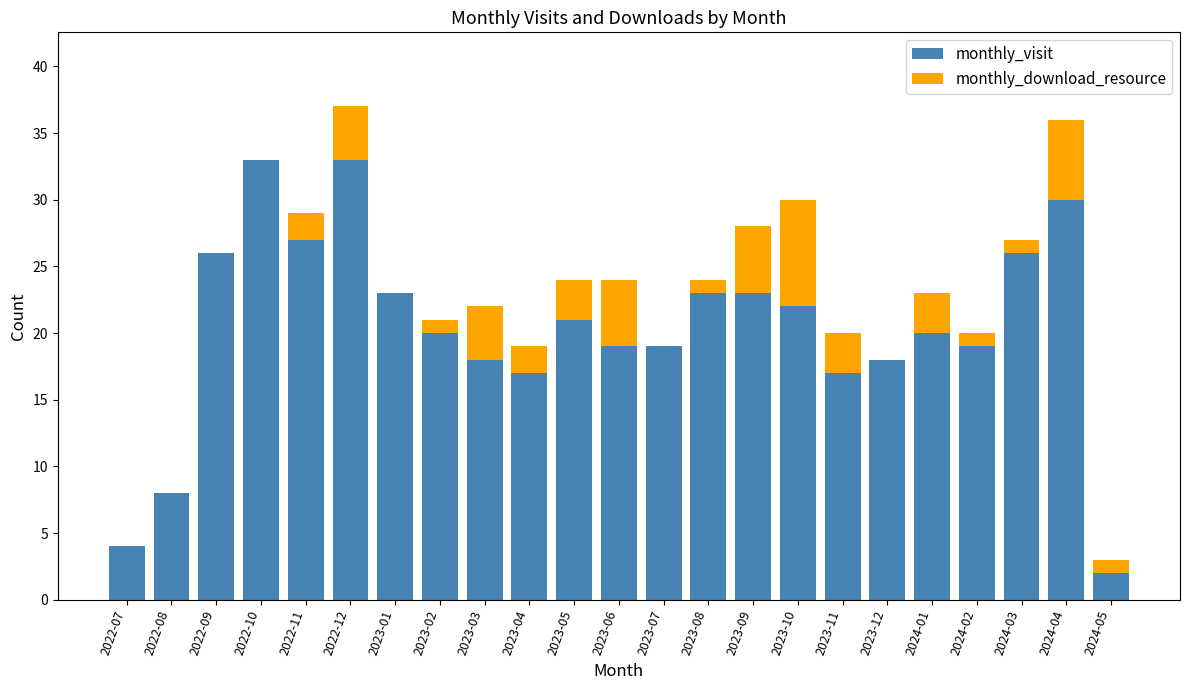

What is the total value across all series at 2022-12?

37